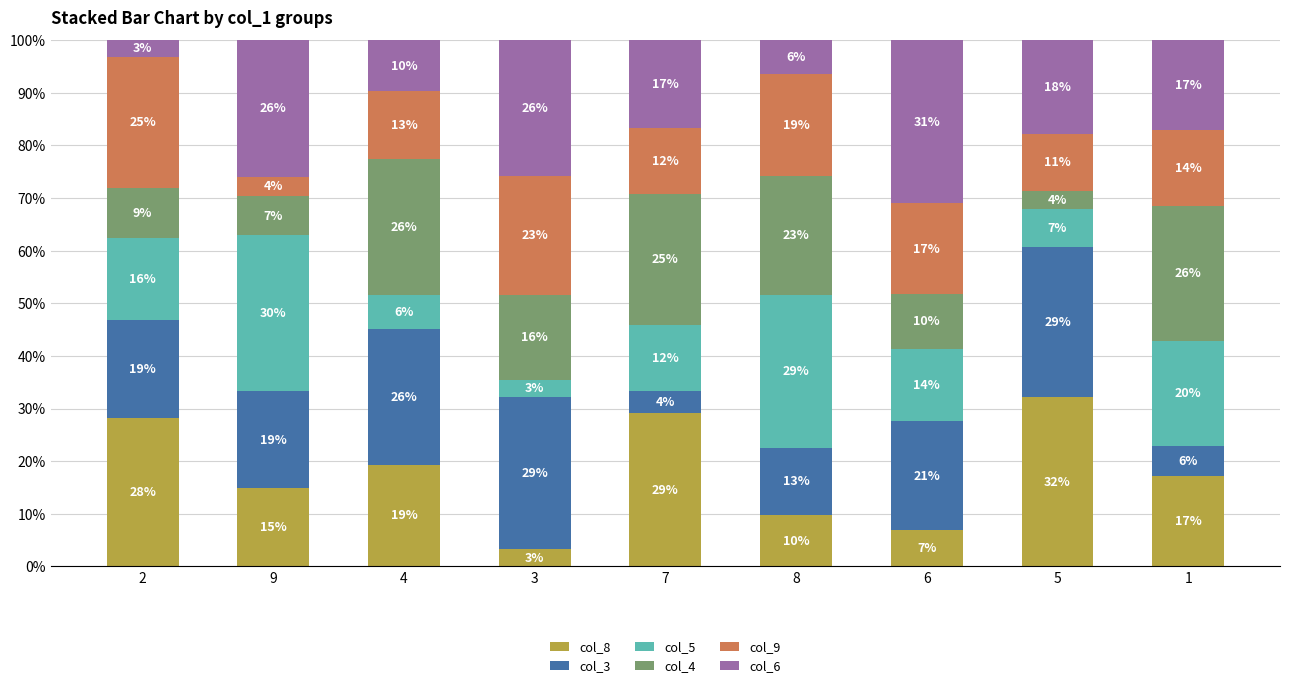

What is the total value across all series at 4?

100.0